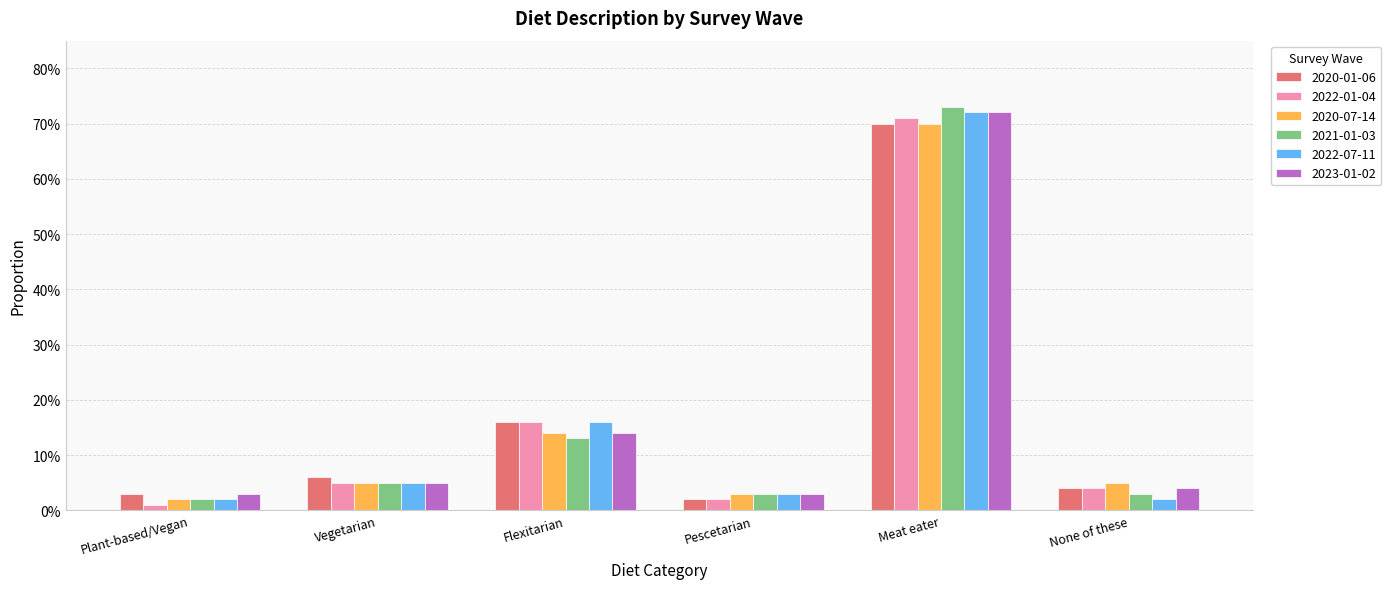

Reading left to right, extract all data points from this chart.

2020-01-06: 0.0	0.1	0.2	0.0	0.7	0.0
2022-01-04: 0.0	0.1	0.2	0.0	0.7	0.0
2020-07-14: 0.0	0.1	0.1	0.0	0.7	0.1
2021-01-03: 0.0	0.1	0.1	0.0	0.7	0.0
2022-07-11: 0.0	0.1	0.2	0.0	0.7	0.0
2023-01-02: 0.0	0.1	0.1	0.0	0.7	0.0